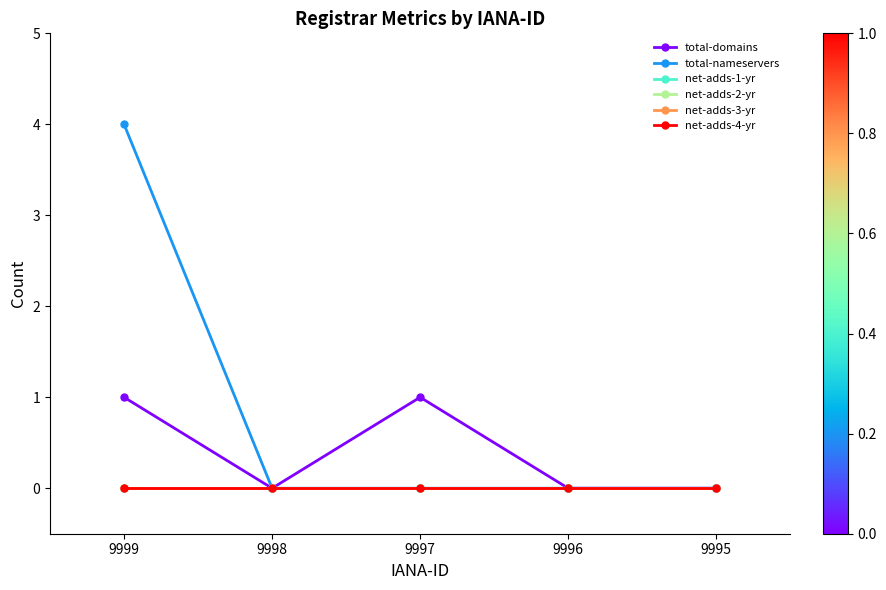

How many series are shown in this chart?

6